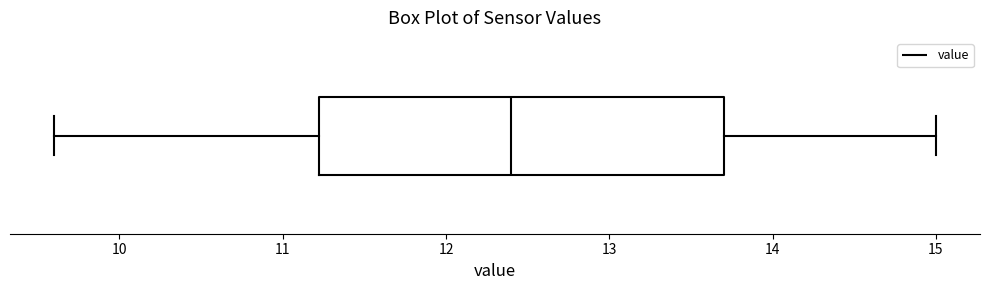

Where is the left edge of the box on the x-axis? The values are not printed on the chart, so give them approximately, as read against the axis.

11.2